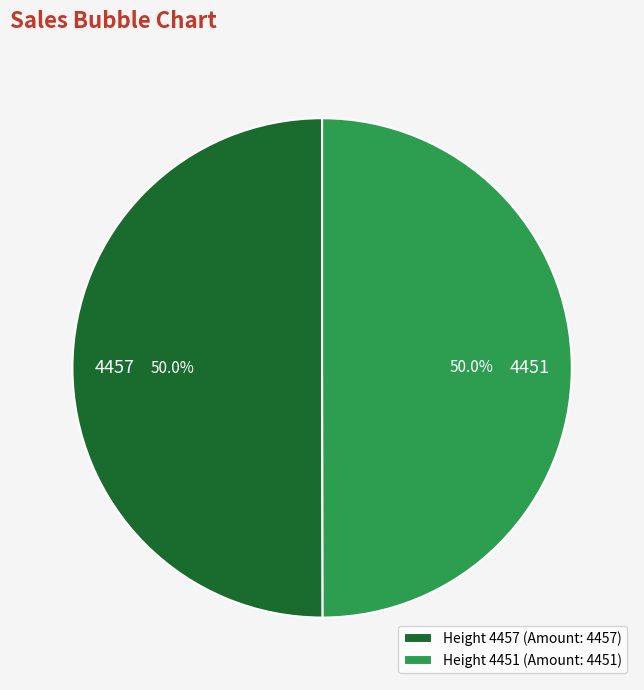

What is the ratio of the value at Height 4457 (Amount: 4457) to the value at Height 4451 (Amount: 4451)?

1.0